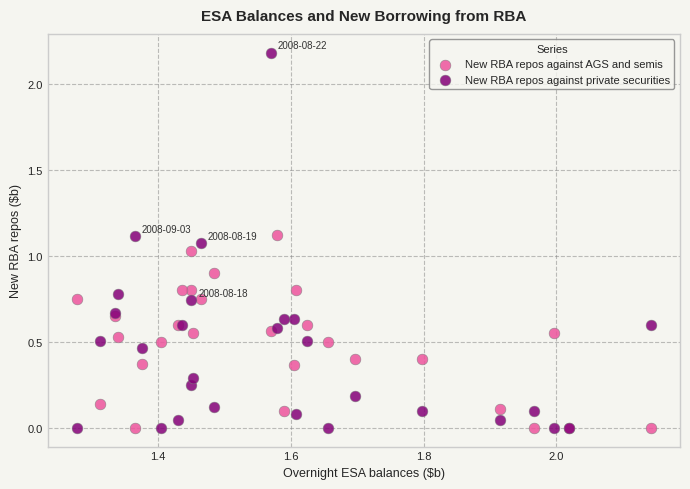

What are all the series names shown in the legend?

New RBA repos against AGS and semis, New RBA repos against private securities